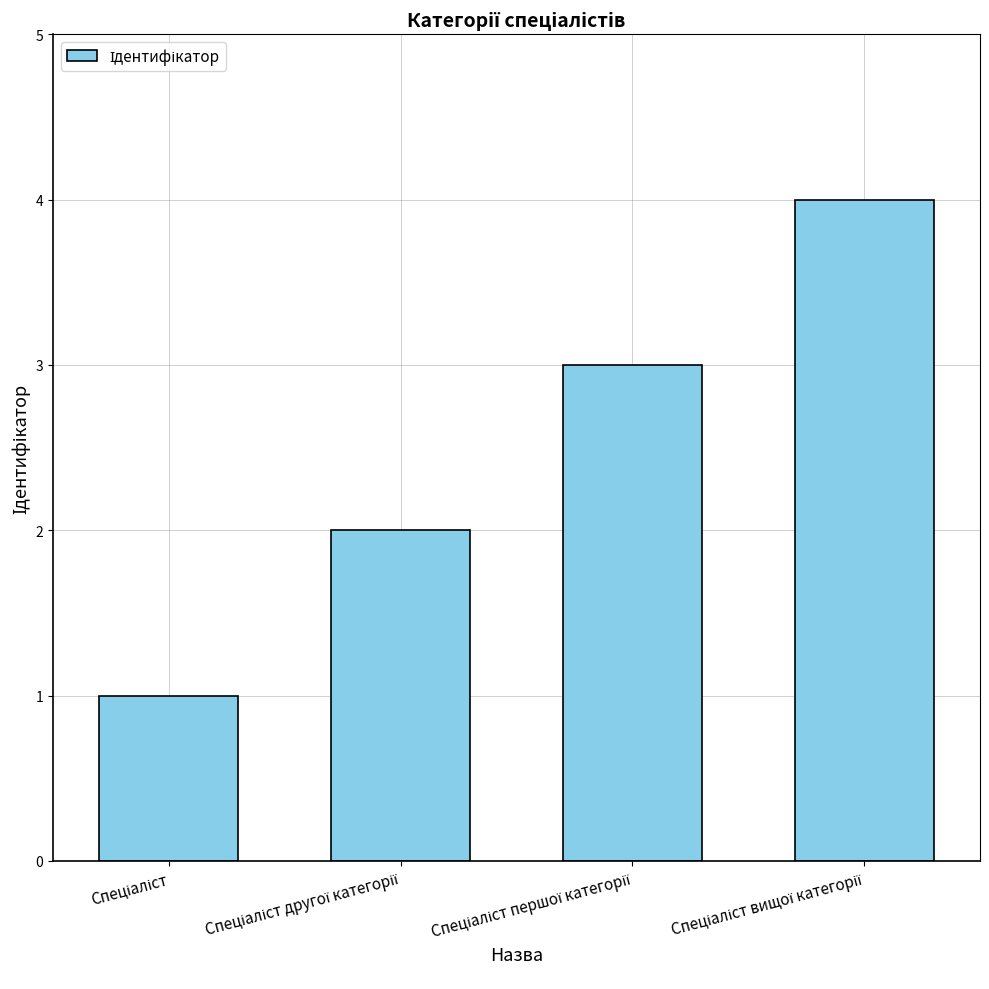

What is the maximum value shown in the chart?

4